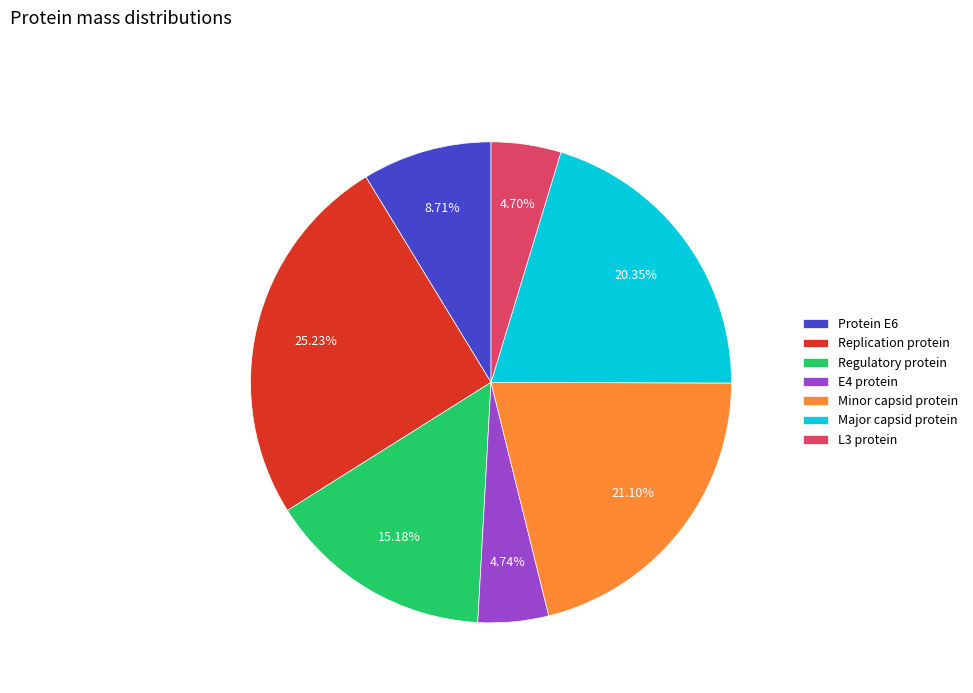

Is there a majority slice in this chart?

No